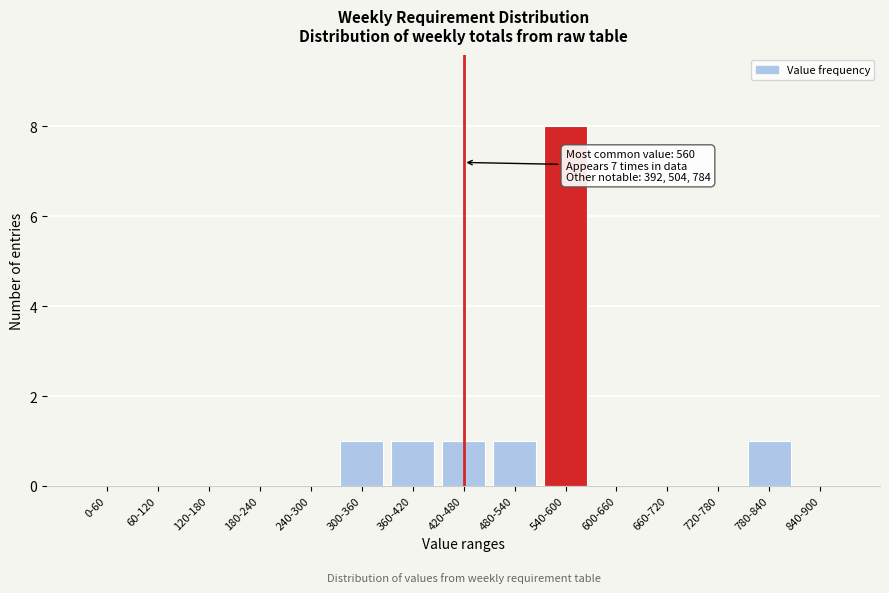

Reading right to left, extract all data points from this chart.

840-900=0	780-840=1	720-780=0	660-720=0	600-660=0	540-600=8	480-540=1	420-480=1	360-420=1	300-360=1	240-300=0	180-240=0	120-180=0	60-120=0	0-60=0